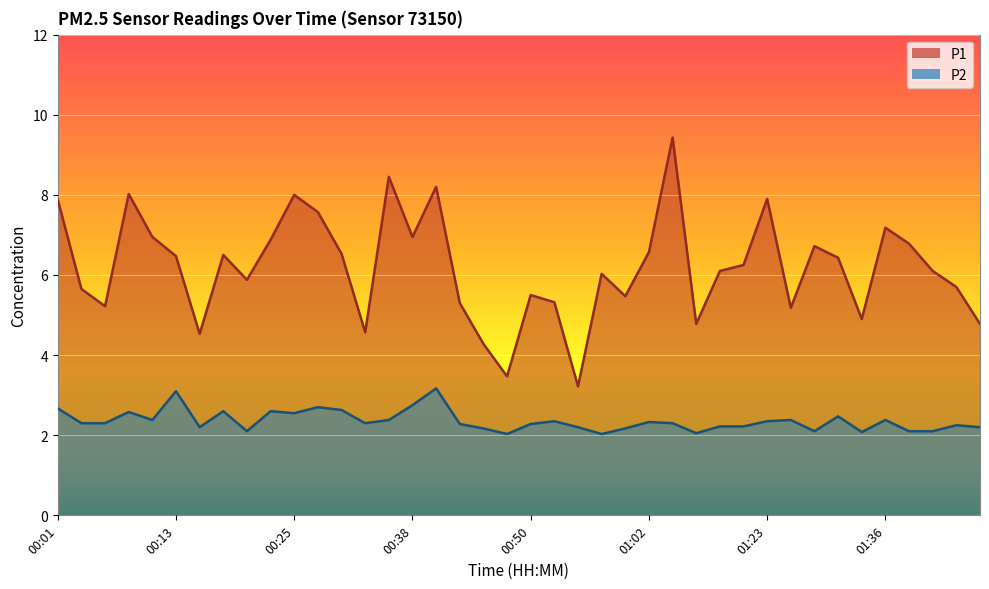

Where does the P1 series first go above 6?

00:01